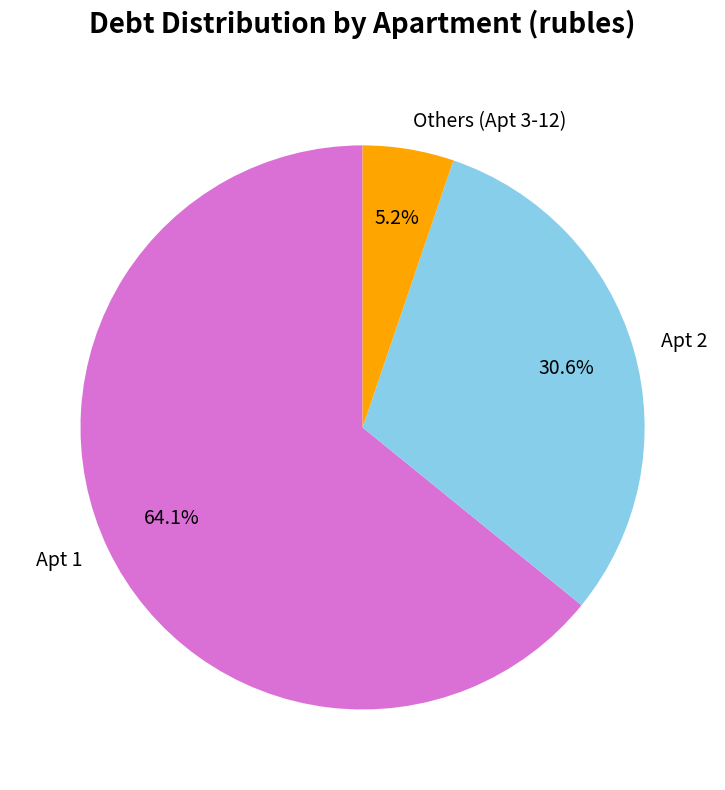

Rank the categories by value from highest to lowest.

Apt 1, Apt 2, Others (Apt 3-12)